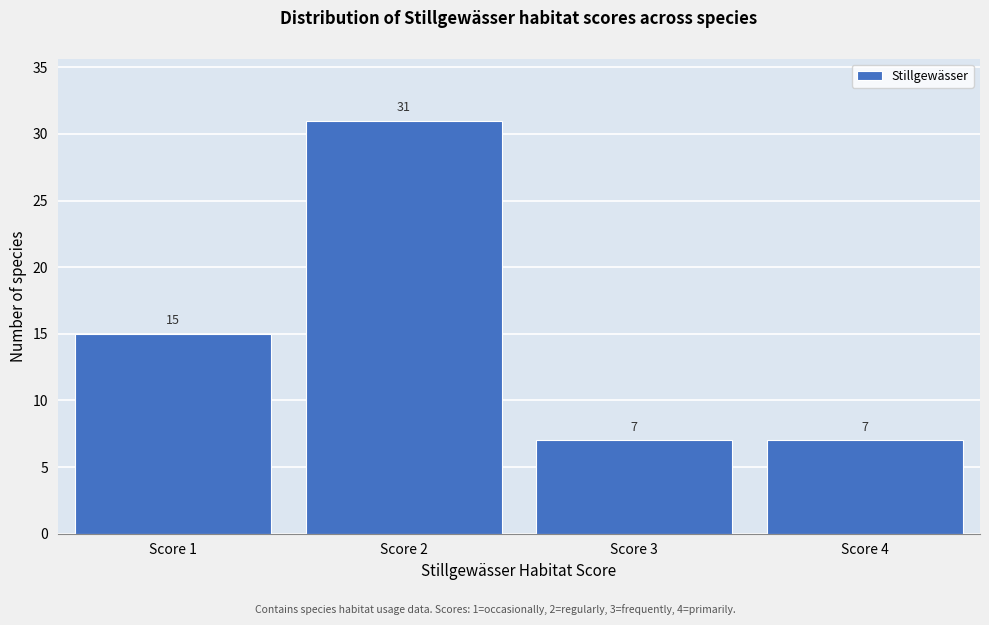

Reading right to left, list all the values displayed in this chart.

7	7	31	15